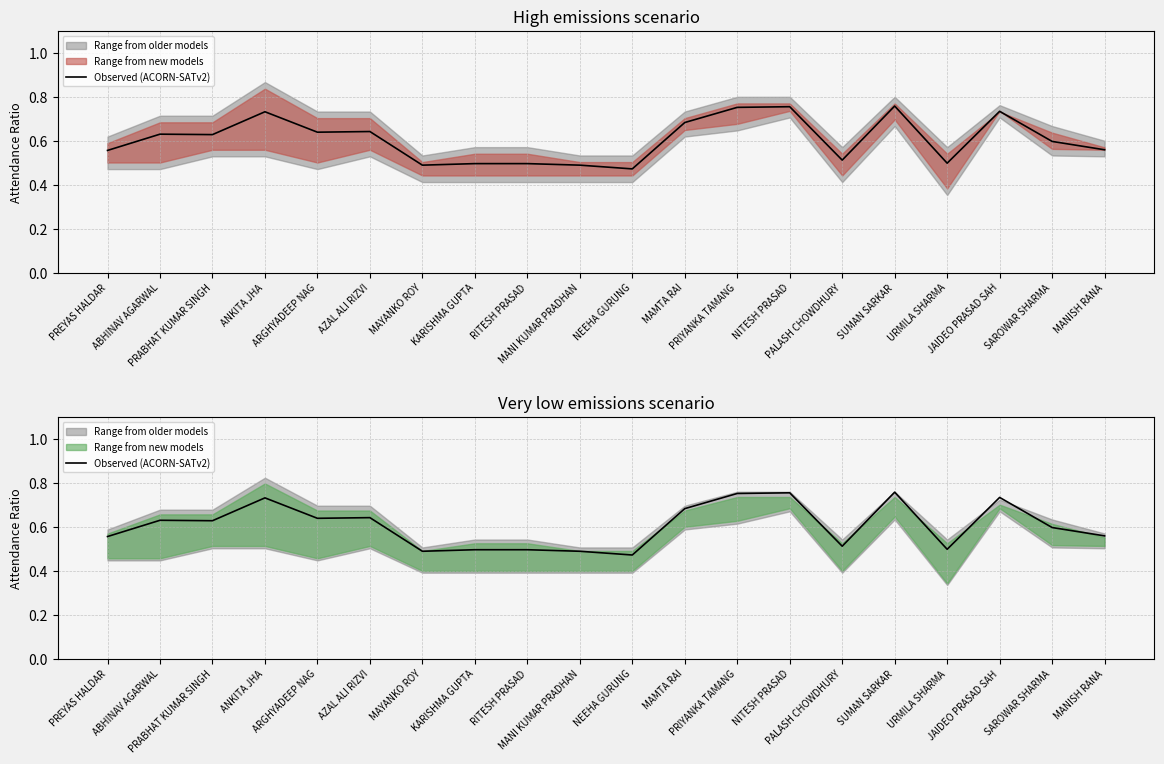

What is the label of the 19th point from the right?

ABHINAV AGARWAL